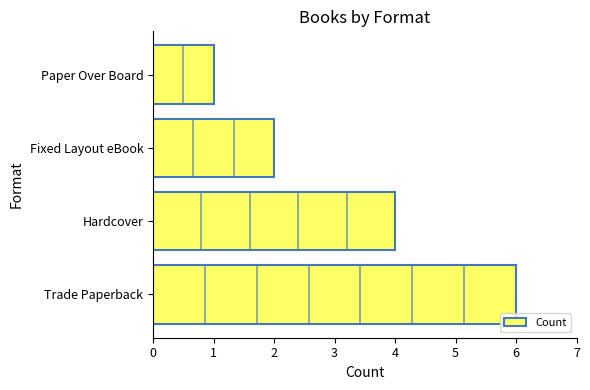

Reading top to bottom, what are all the values shown in this chart?

1	2	4	6